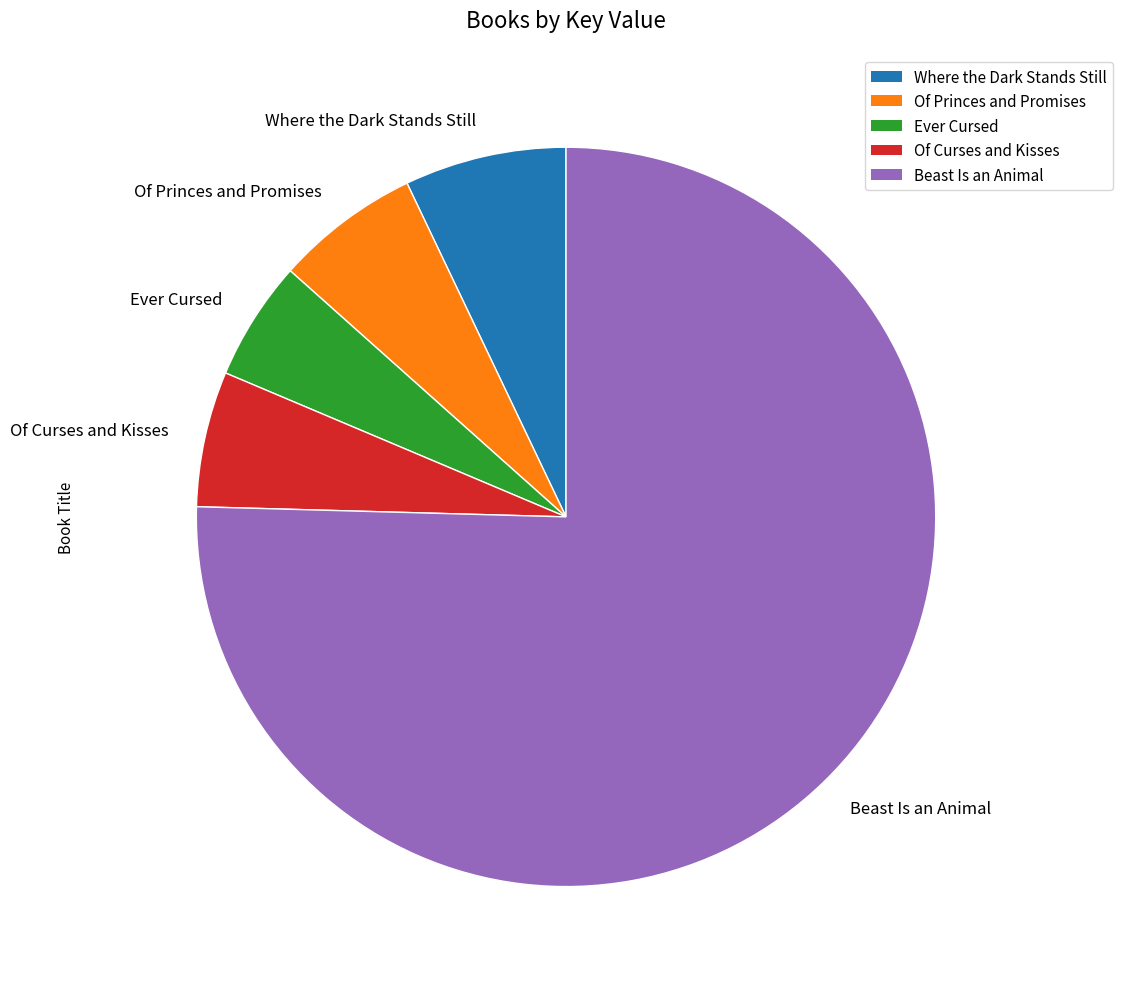

Which slice is the largest?

Beast Is an Animal